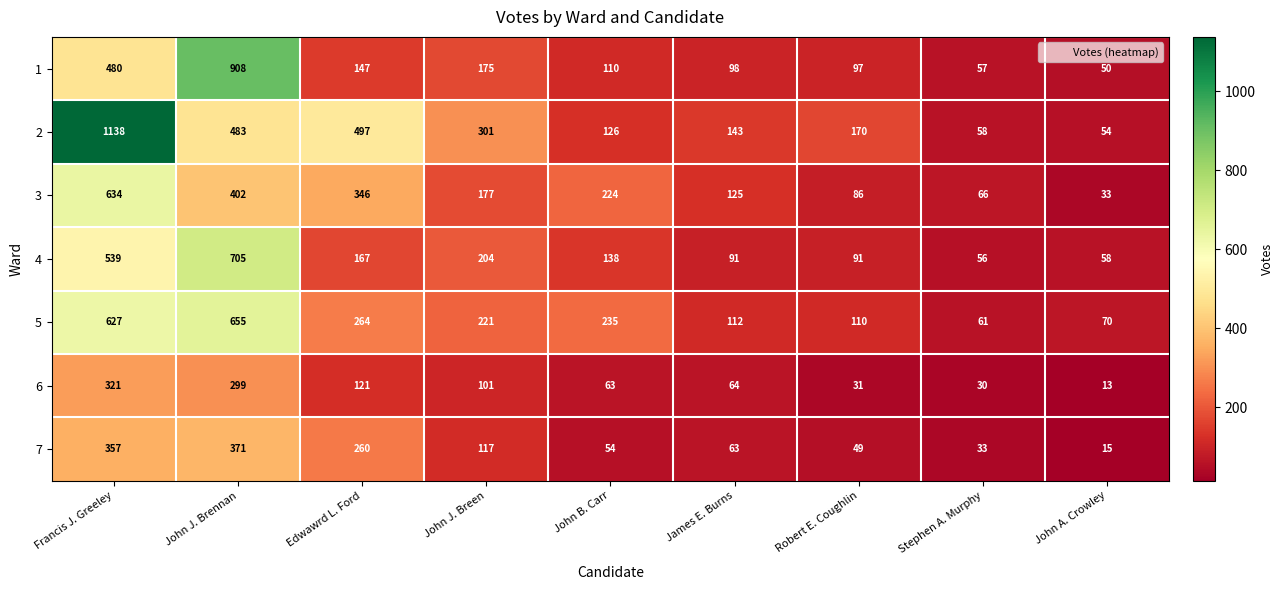

What is the difference between the 7 values at John A. Crowley and John J. Breen?

102